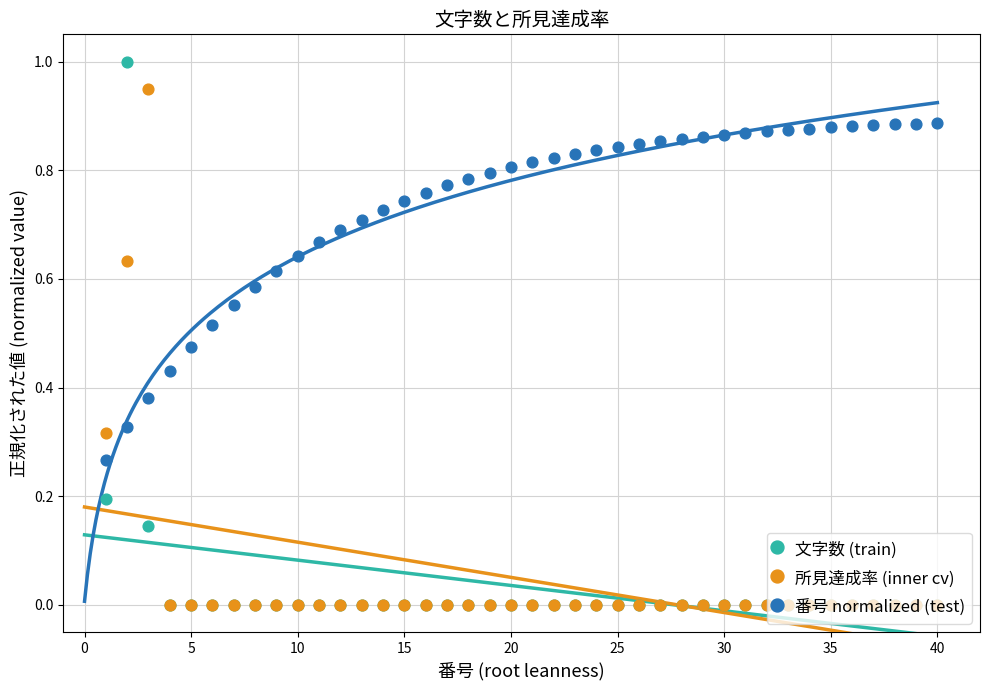

Is the value of 文字数 (train) at 25 greater than the value of 番号 normalized (test) at 25?

No